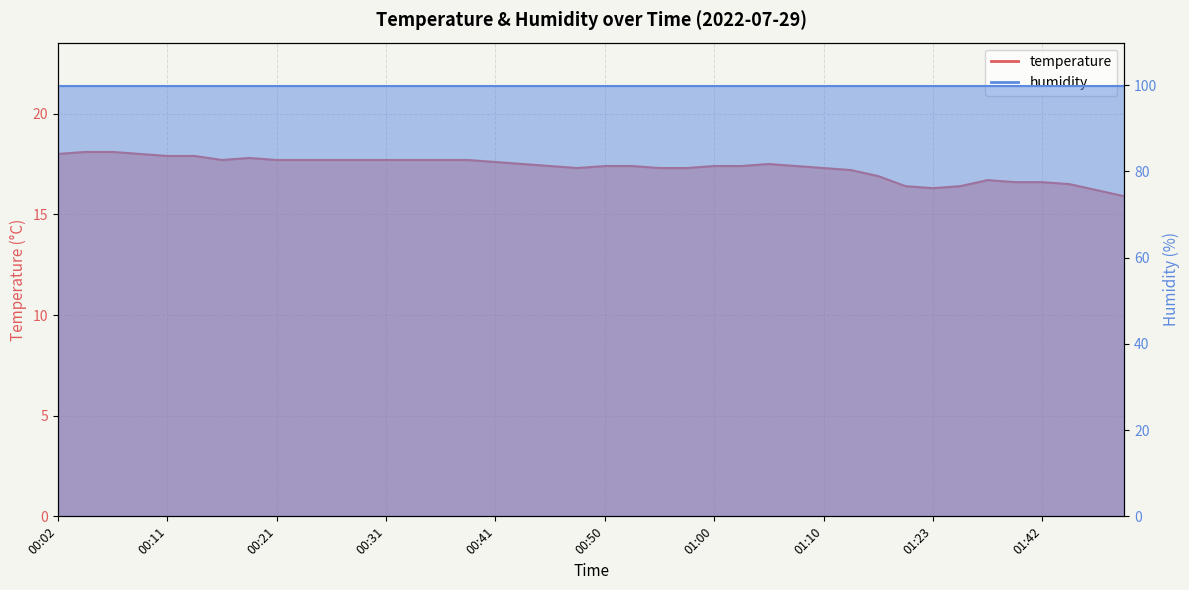

Count the number of values greater than 17.

30